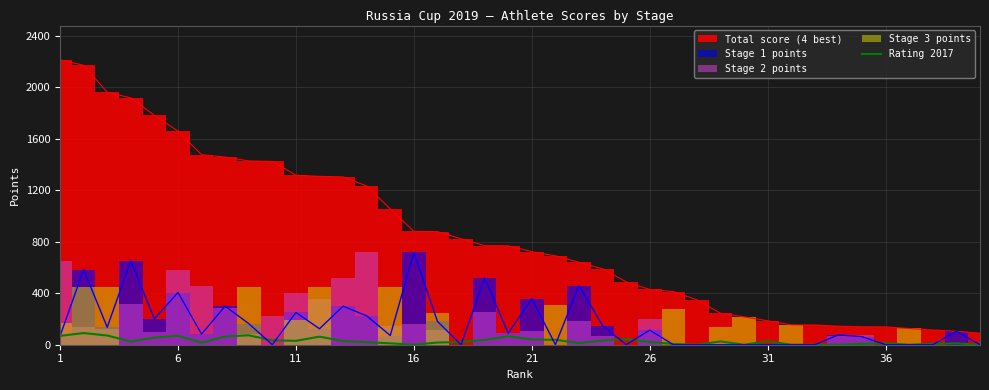

How many interior local peaks (higher than both neighbors) does the data have?

10